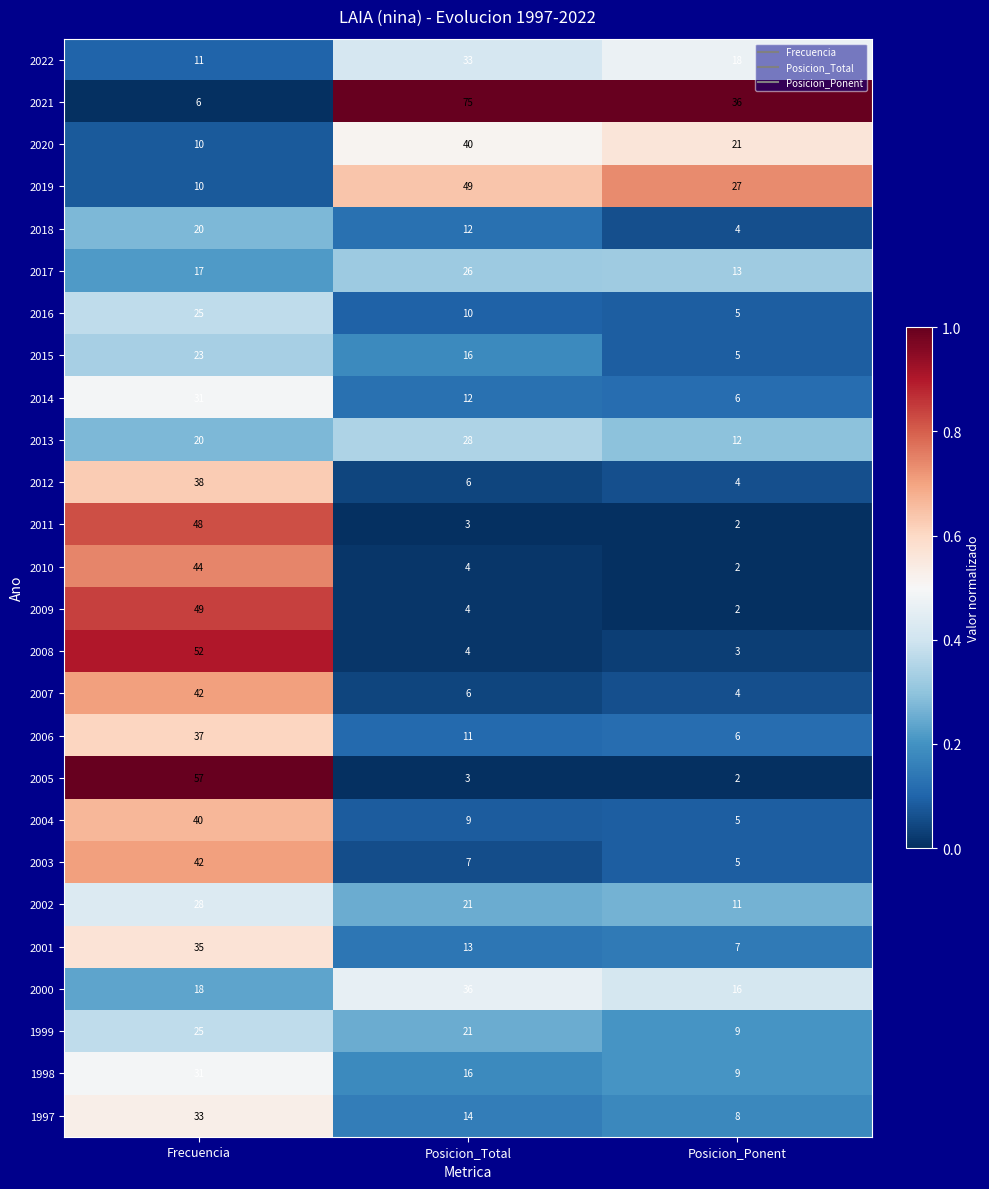

Count the number of categories in the chart.

3